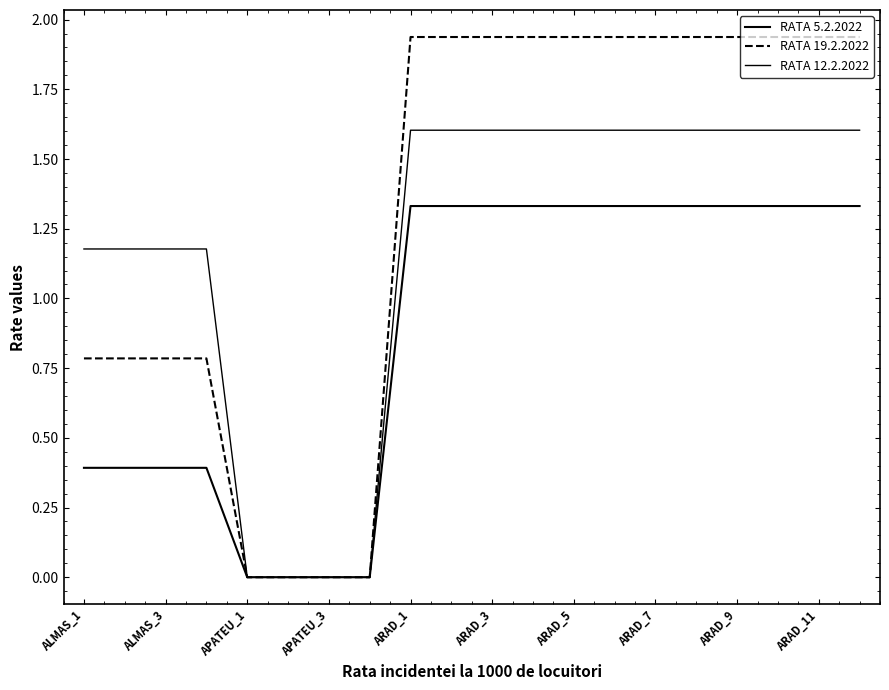

How many values in the RATA 12.2.2022 series are below 1?

4